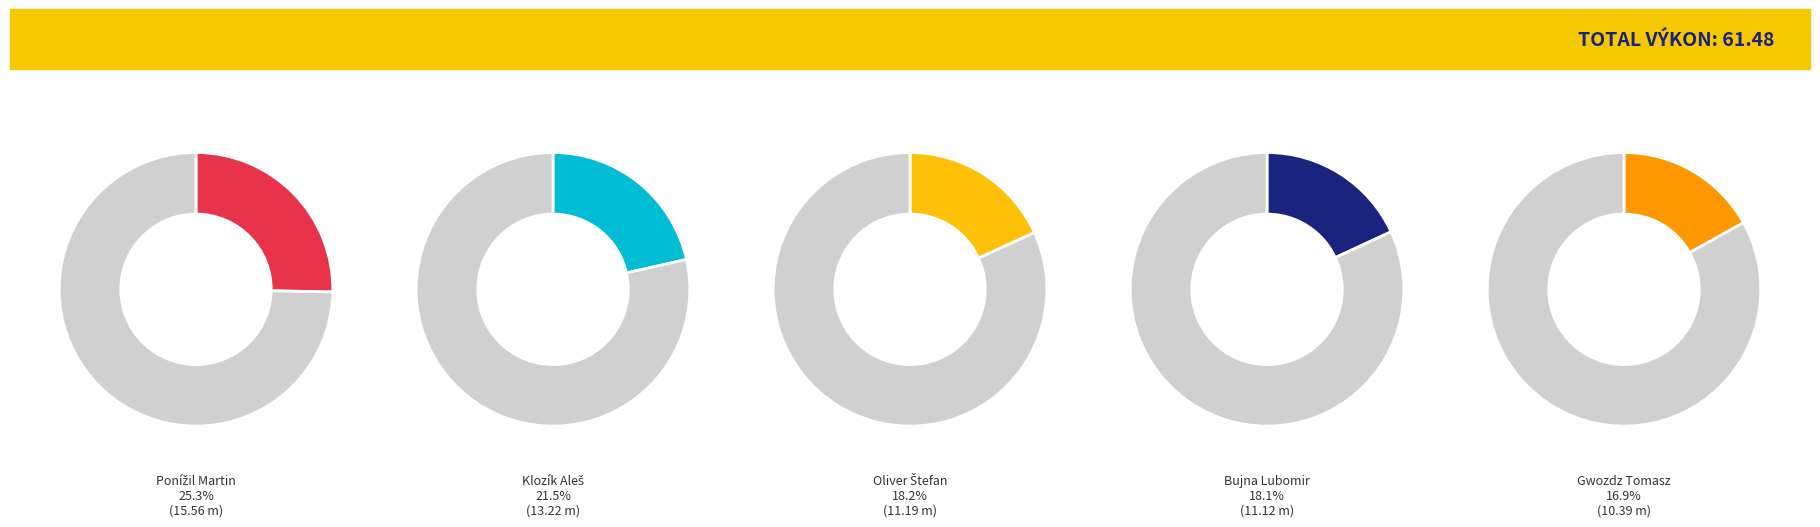

Is there a majority slice in this chart?

No